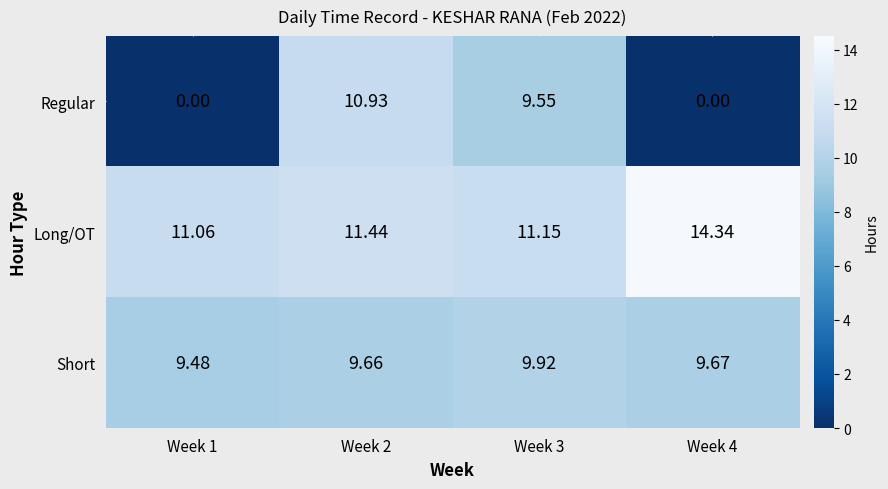

Rank the series at Week 1 from highest to lowest value.

Long/OT, Short, Regular